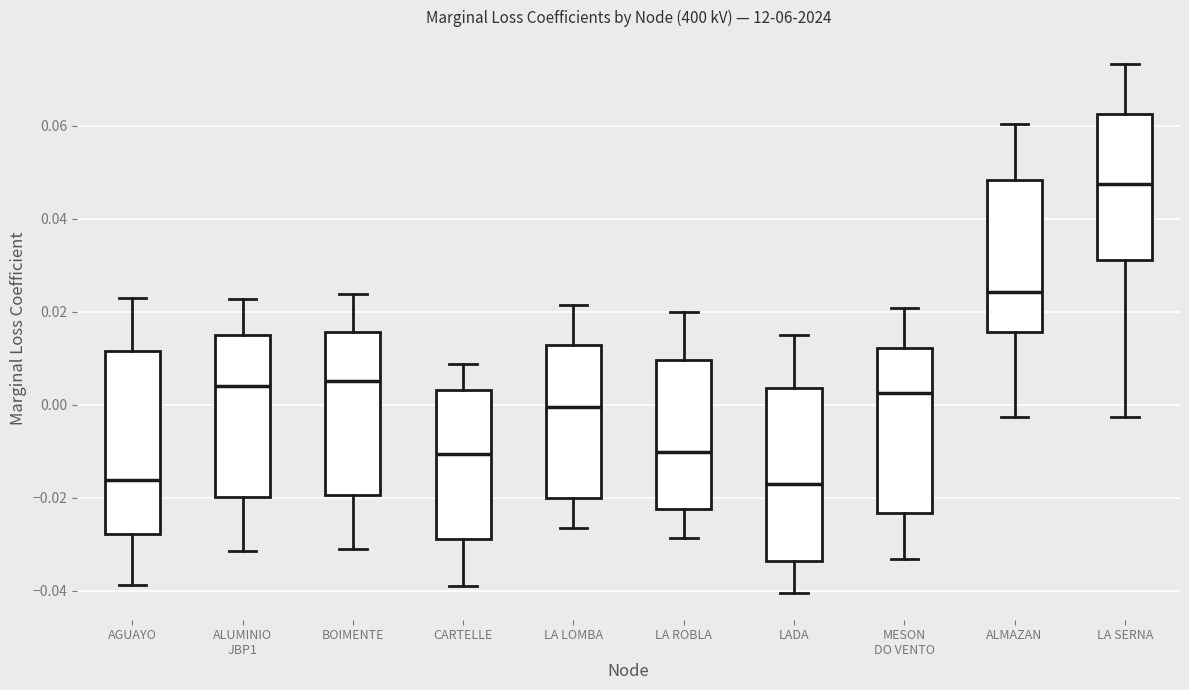

Which box is the tallest, from its lower edge to its upper edge?

AGUAYO